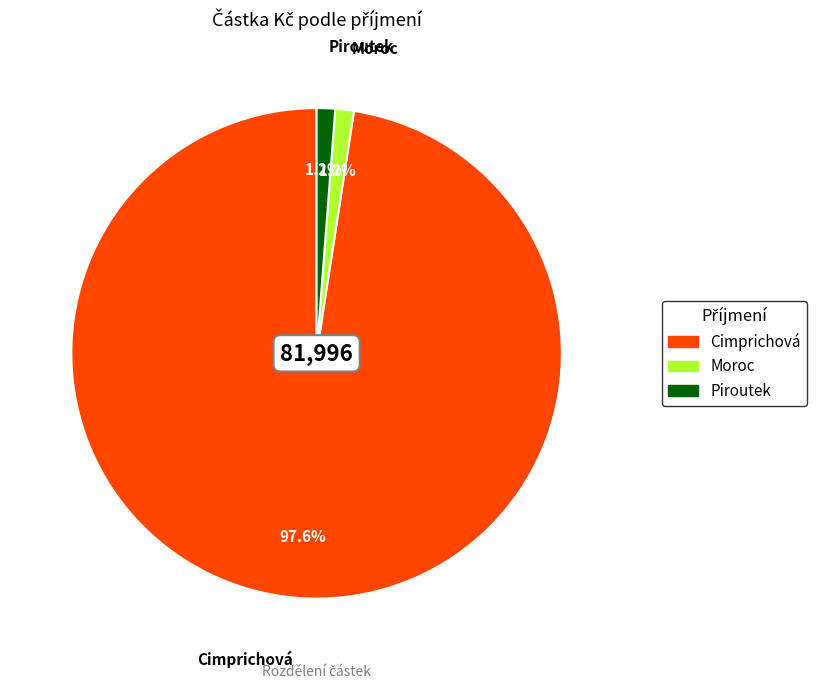

What is the largest slice in the pie chart?

Cimprichová